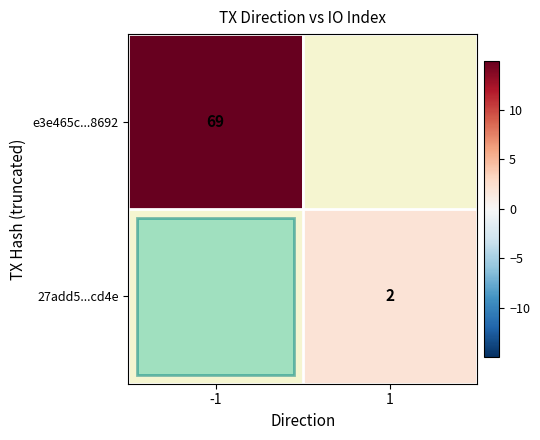

Is the value of e3e465c...8692 at -1 greater than the value of 27add5...cd4e at 1?

Yes